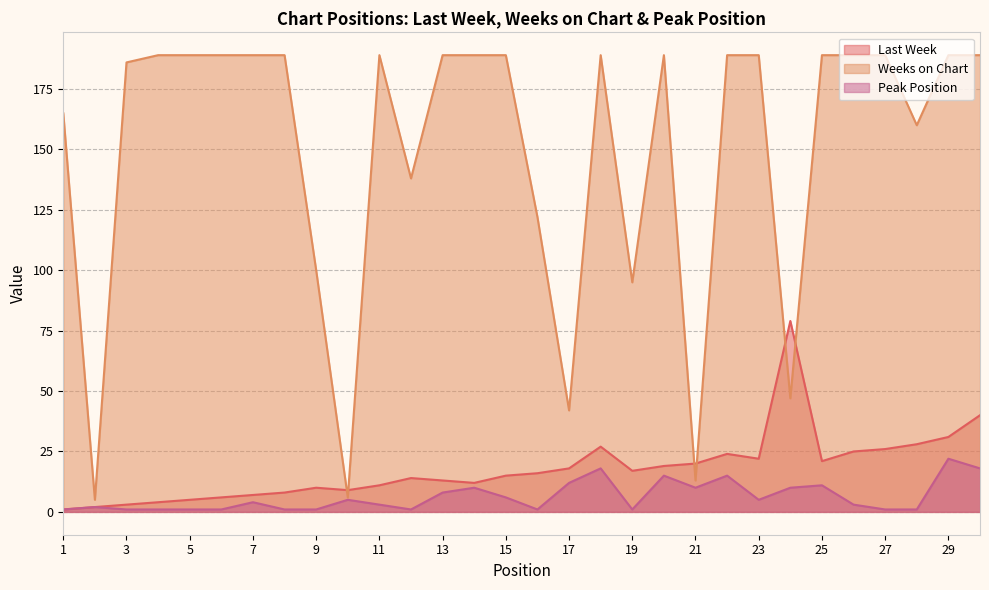

Where is the first local minimum for Weeks on Chart?

2